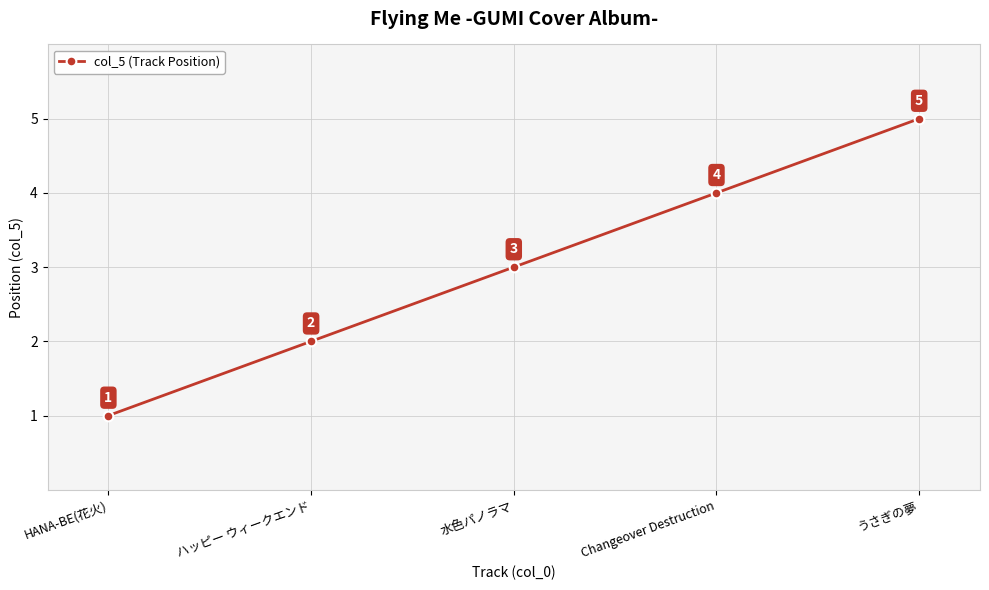

What position from the right is 水色パノラマ?

3